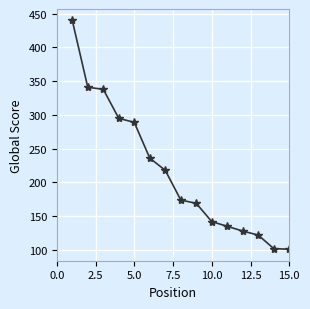

What is the value of the 15th point from the left?

101